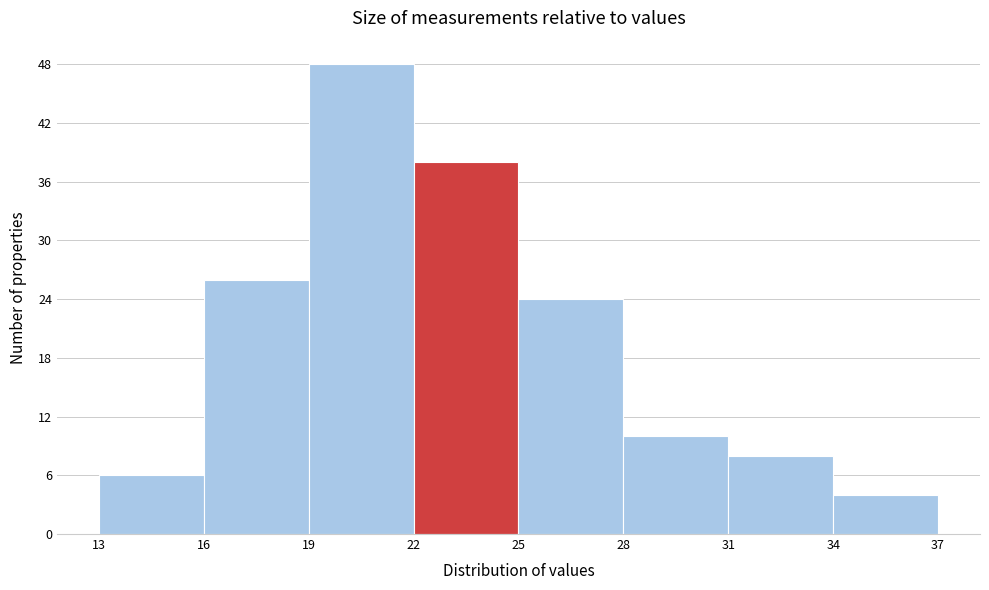

How tall is the bar that spans 13 to 16 on the x-axis? The values are not printed on the chart, so give them approximately, as read against the axis.

6